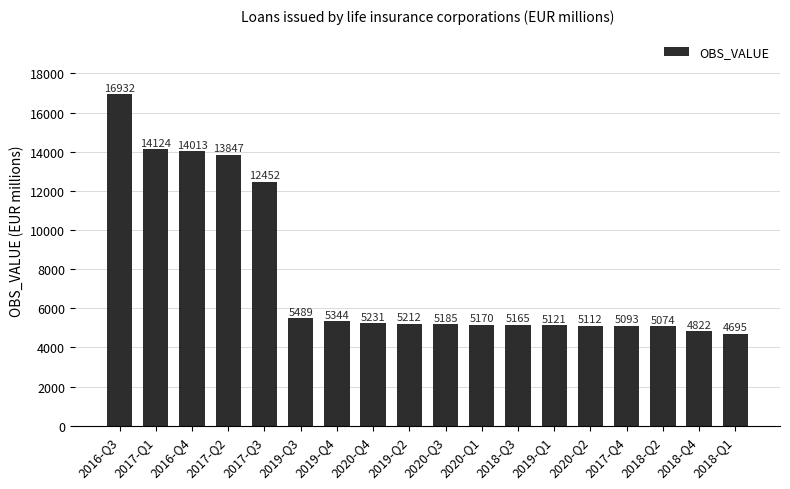

Are the bars grouped side by side (vs. stacked)?

No